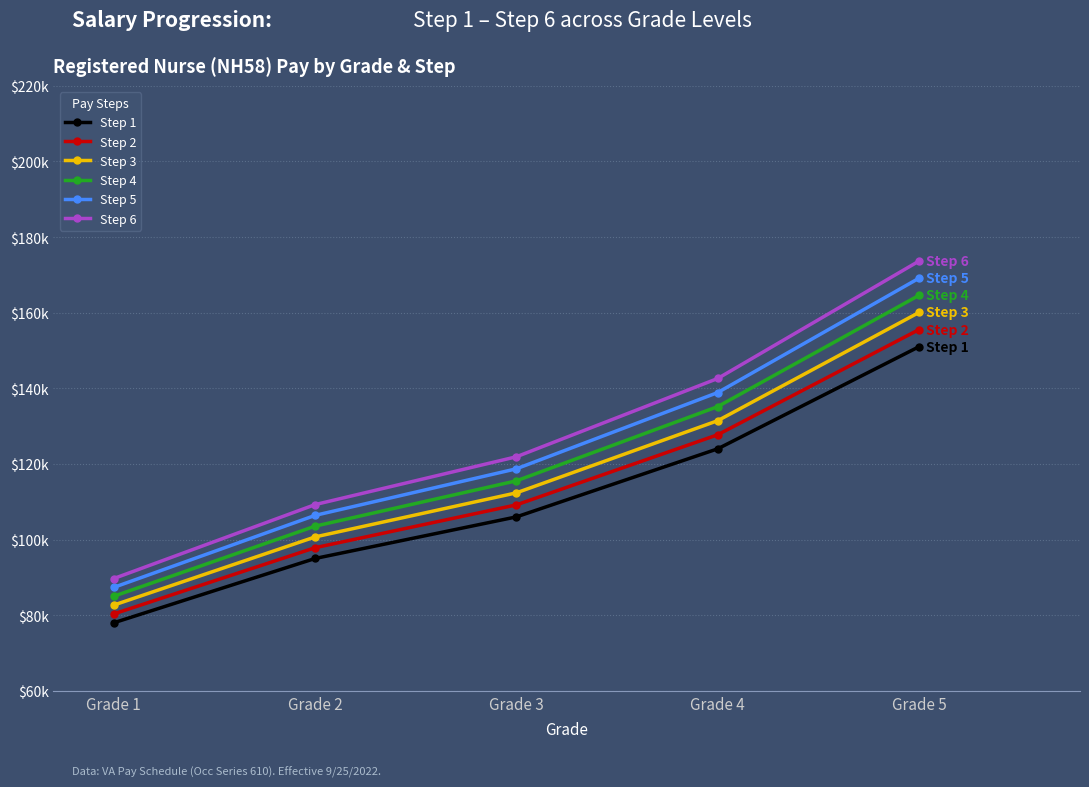

What are all the series names shown in the legend?

Step 1, Step 2, Step 3, Step 4, Step 5, Step 6